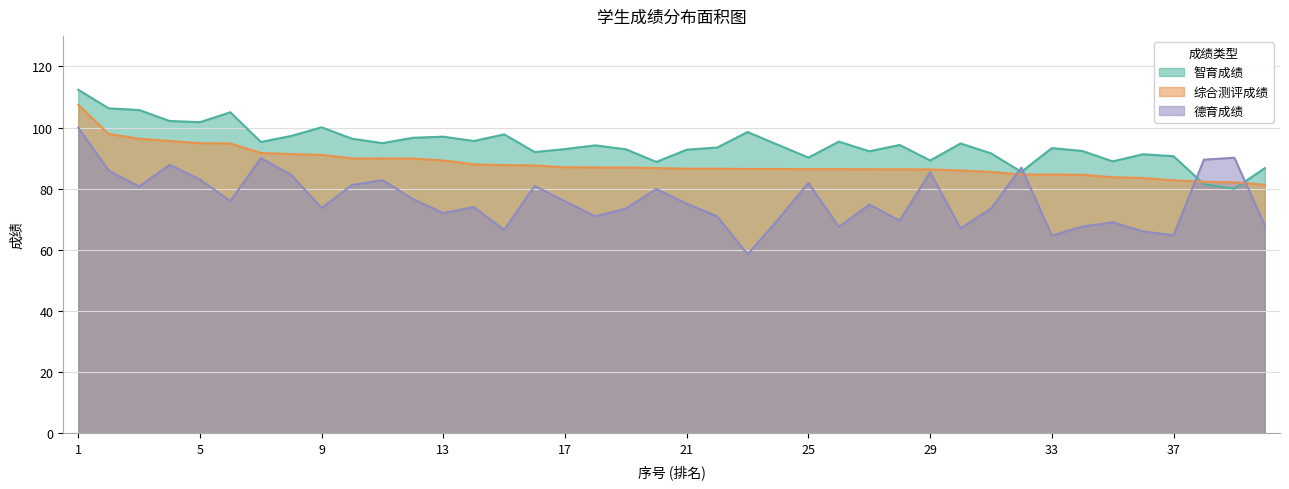

Read the 德育成绩 value at 31.

73.5